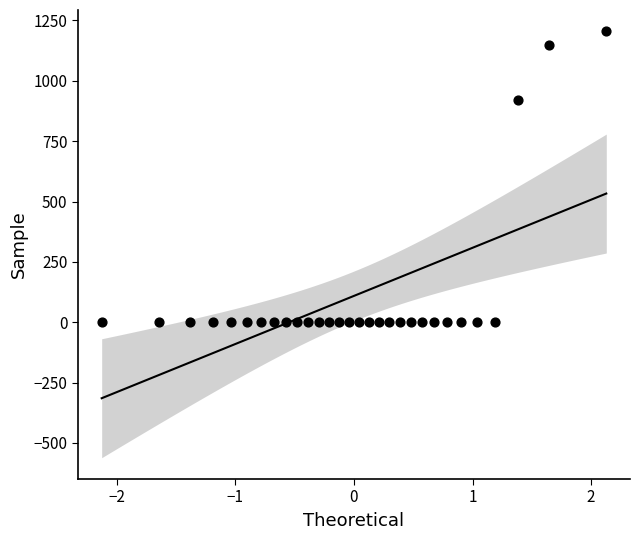

What is the range of X values (max minus min)?

4.3